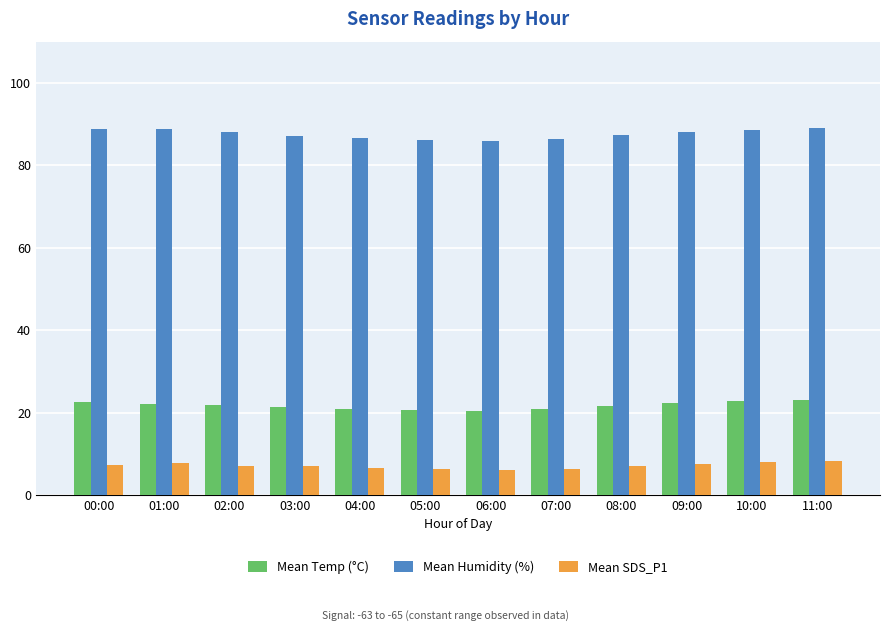

What are all the series names shown in the legend?

Mean Temp (°C), Mean Humidity (%), Mean SDS_P1